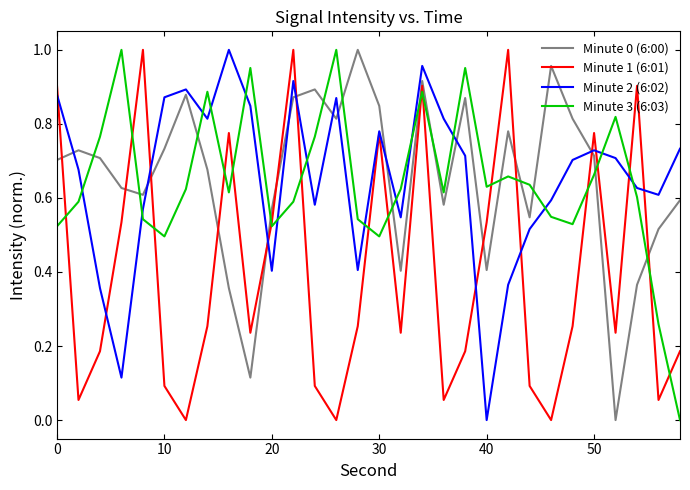

True or false: Minute 2 (6:02) and Minute 3 (6:03) cross at least once.

True